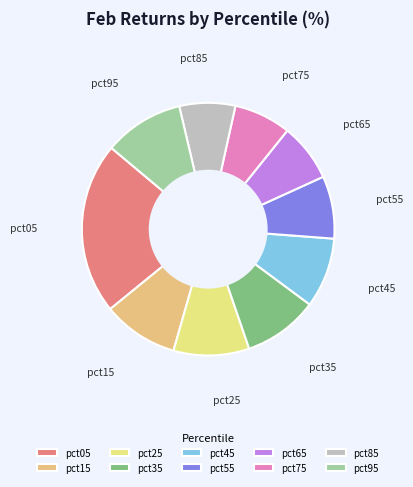

Is there a majority slice in this chart?

No